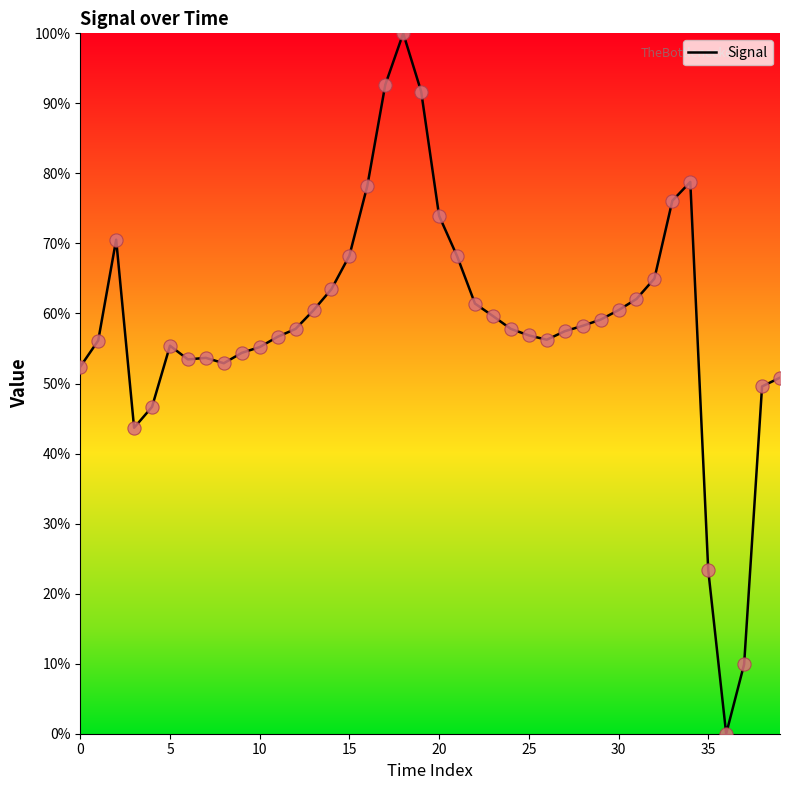

What is the maximum value shown in the chart?

100.0